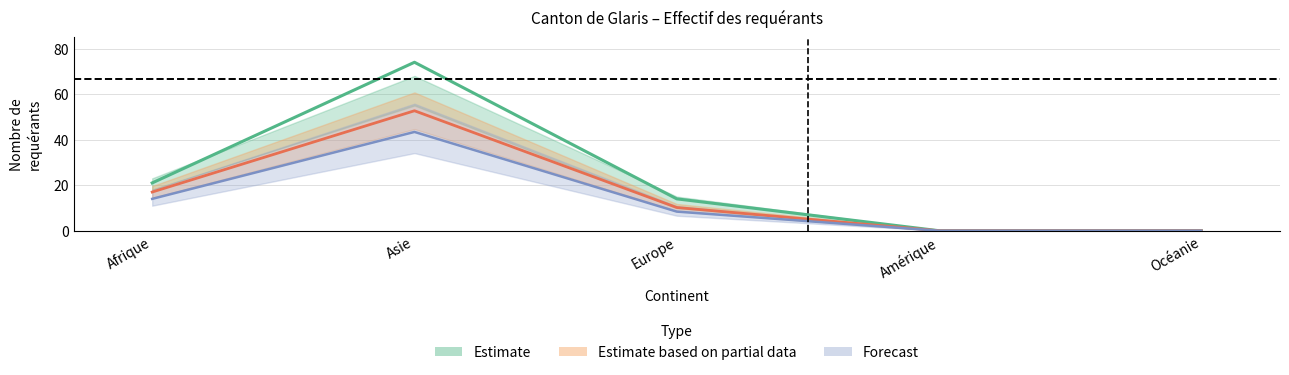

List the labels in order of Lower bound value, smallest first.

Amérique, Océanie, Europe, Afrique, Asie